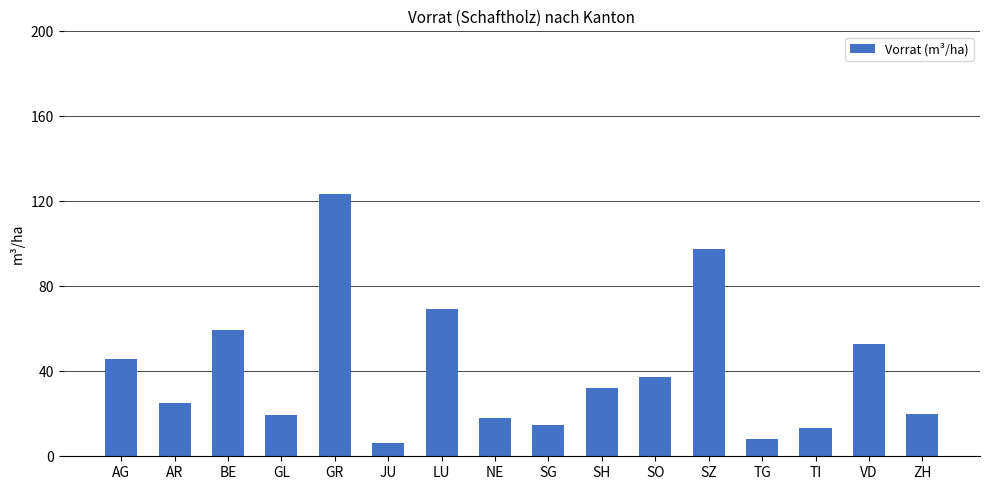

Where does the data first go above 32?

AG